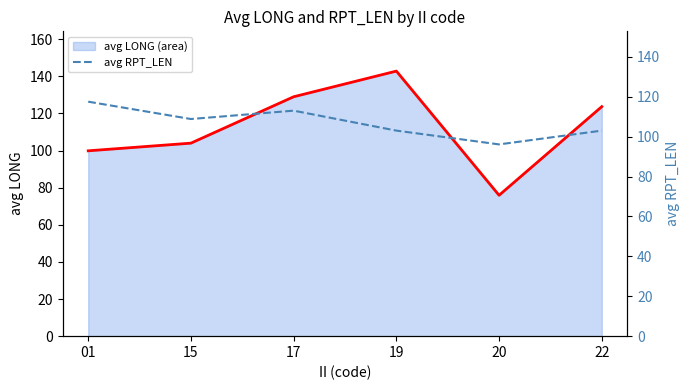

Reading left to right, what are all the values shown in this chart?

avg LONG line: 99.8	104.0	129.0	142.8	75.9	123.7
avg RPT_LEN: 117.5	108.8	113.0	103.0	96.1	103.0